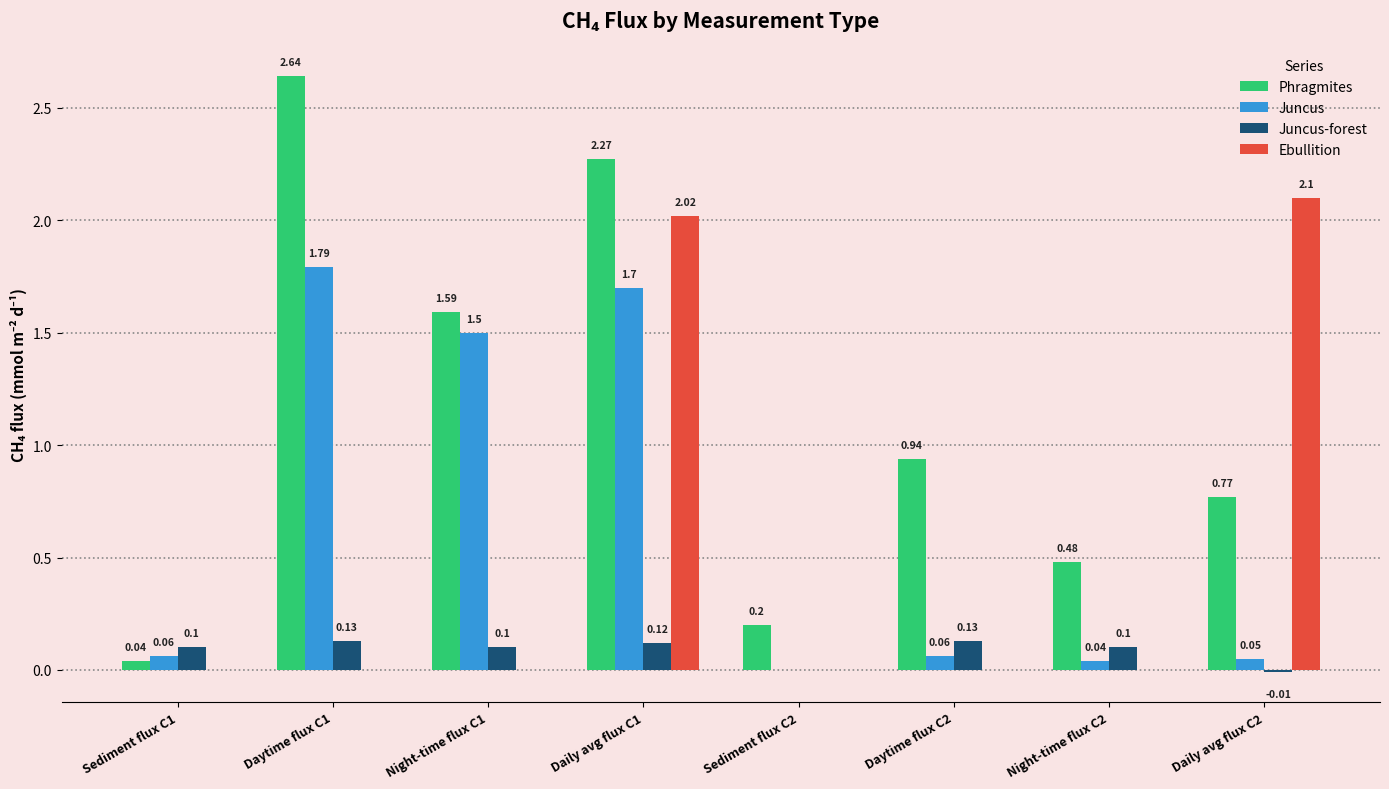

What is the total value across all series at Daytime flux C1?

4.6